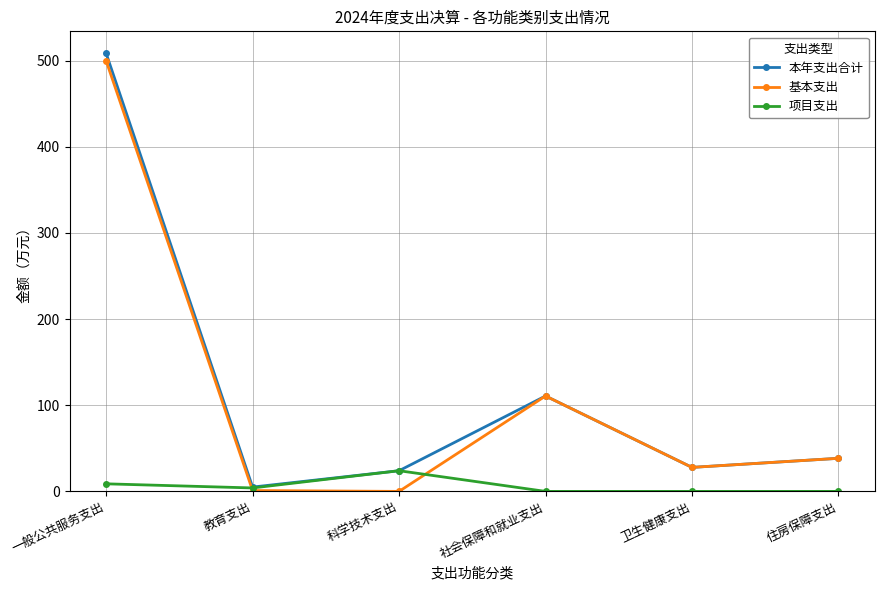

What are all the series names shown in the legend?

本年支出合计, 基本支出, 项目支出